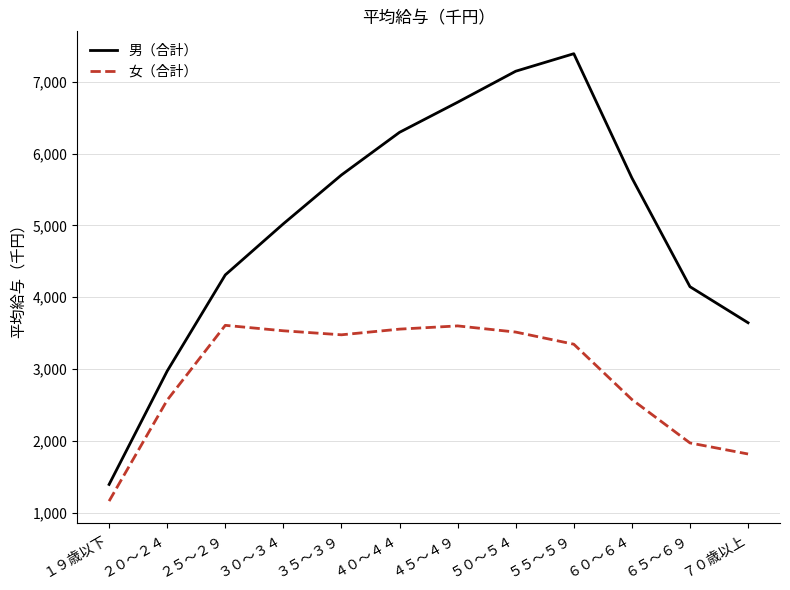

Which series has the largest total across all categories?

男（合計）